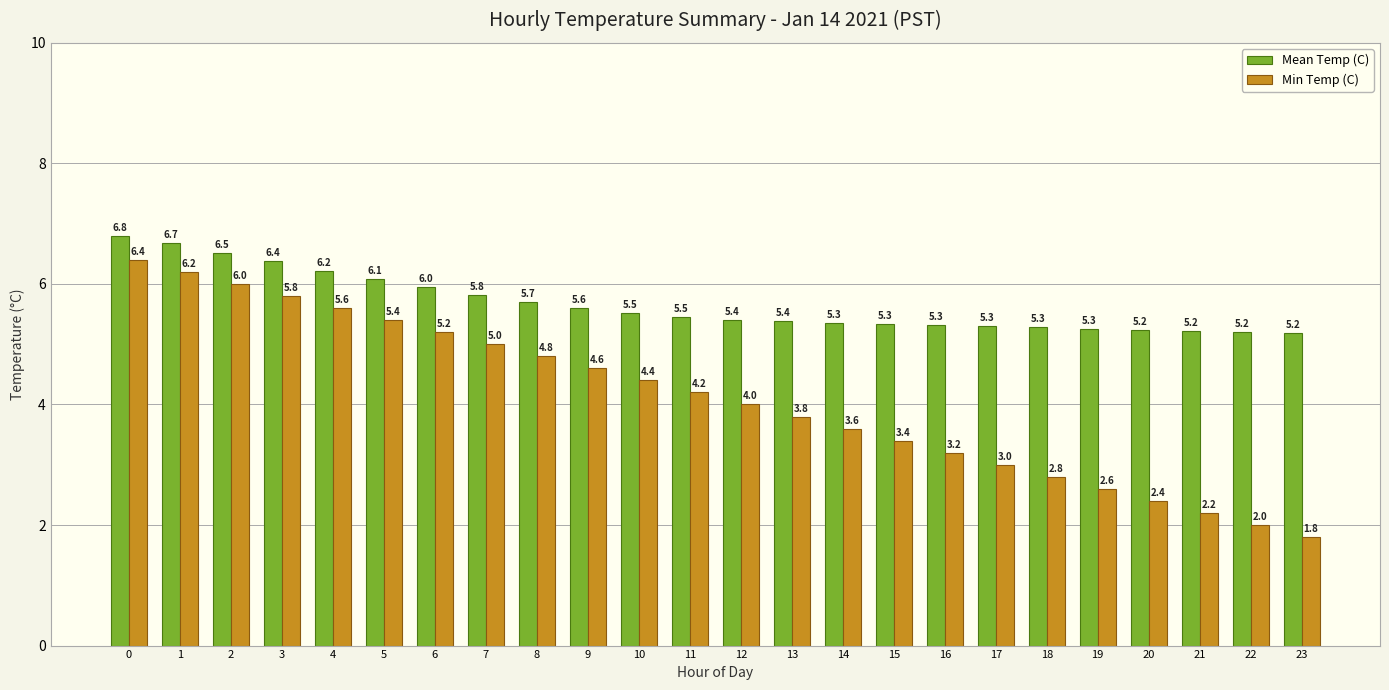

The value of Mean Temp (C) at 5 is 6.1. True or false?

True